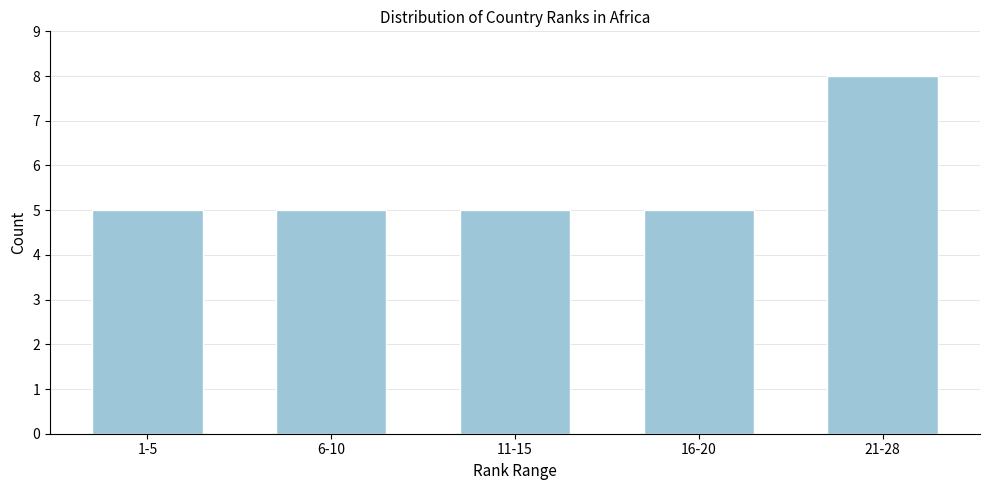

Reading right to left, transcribe all the data shown in this chart.

8	5	5	5	5